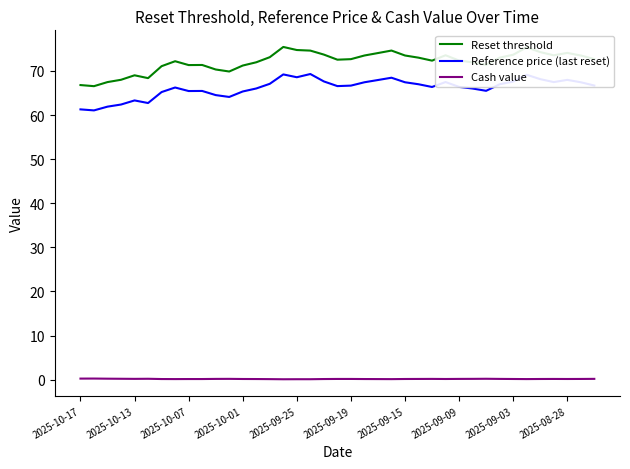

In Reference price (last reset), how many points are higher than both neighbors (excluding endpoints)?

9